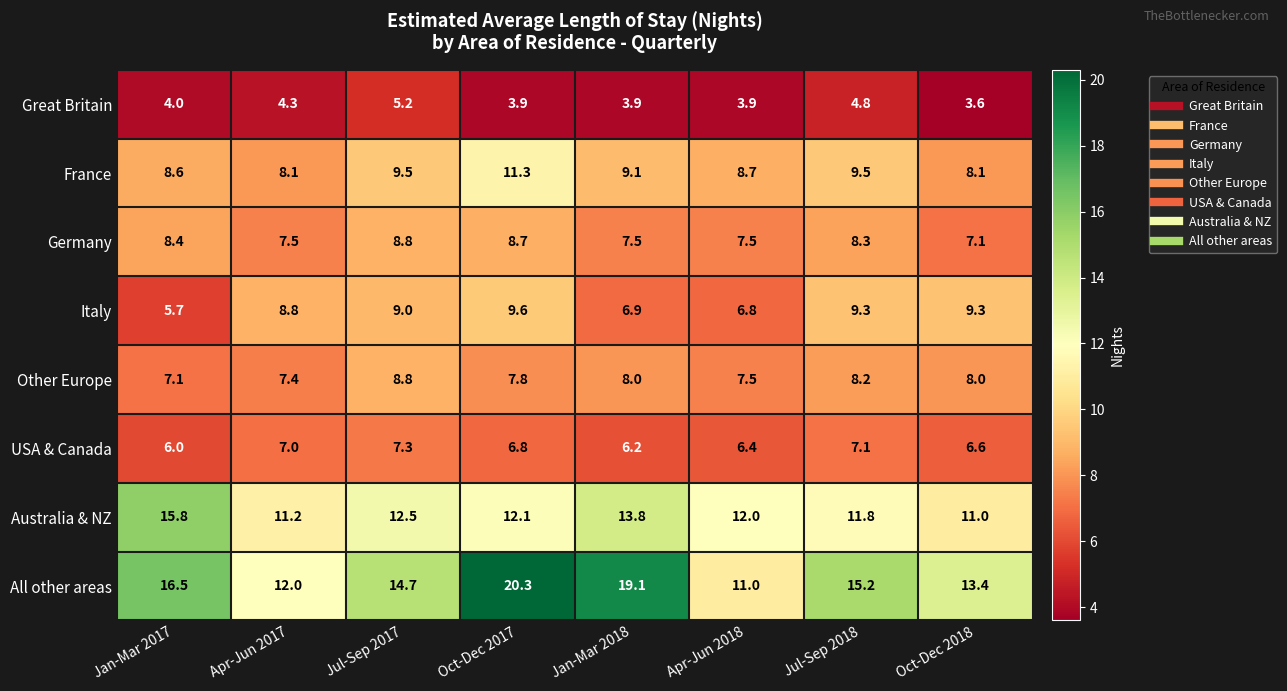

At which category is the sum across all series the highest?

Oct-Dec 2017